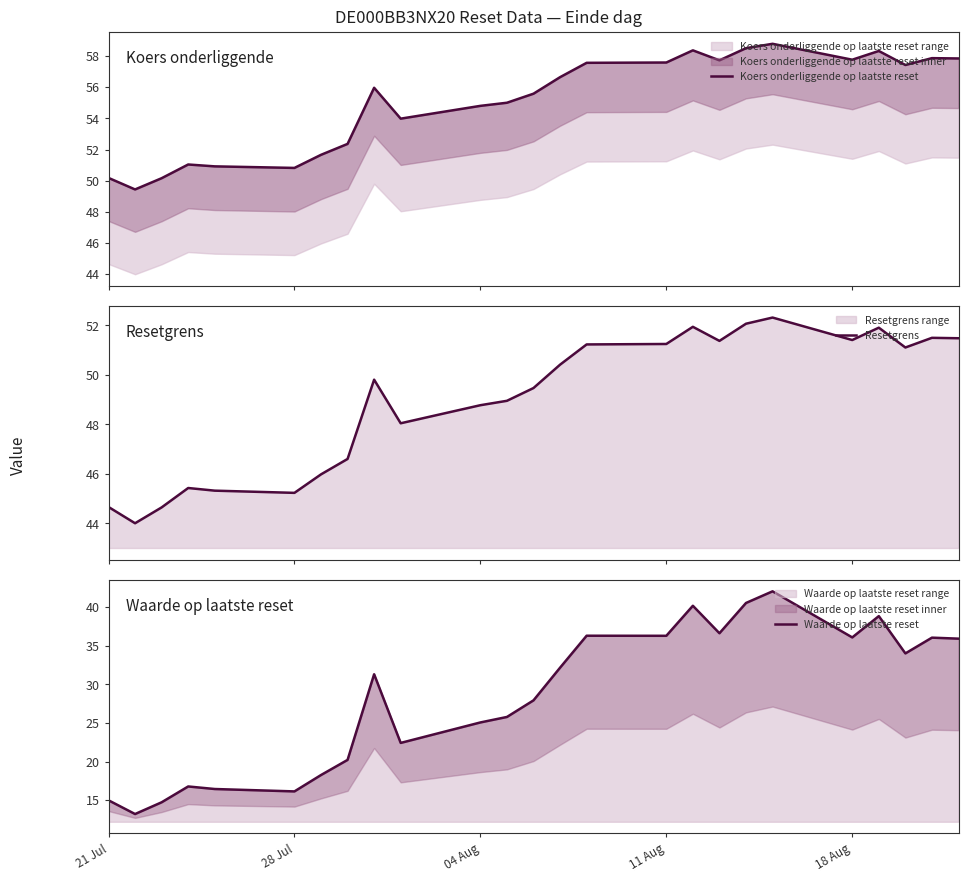

What is the highest value of the Resetgrens series?

52.3